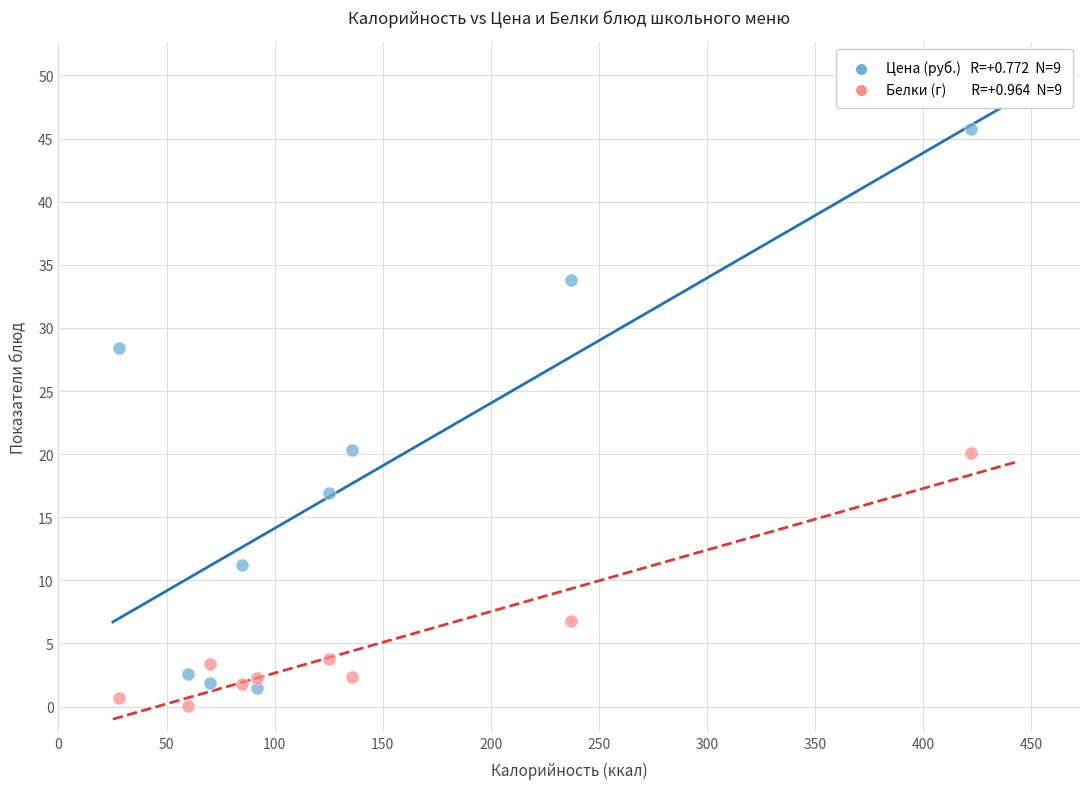

Across all data points, what is the range of X values (max minus min)?

394.0